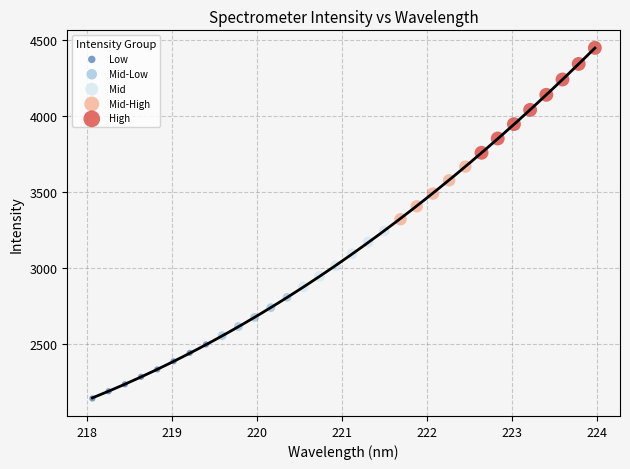

Which series has the widest spread of Y values?

High